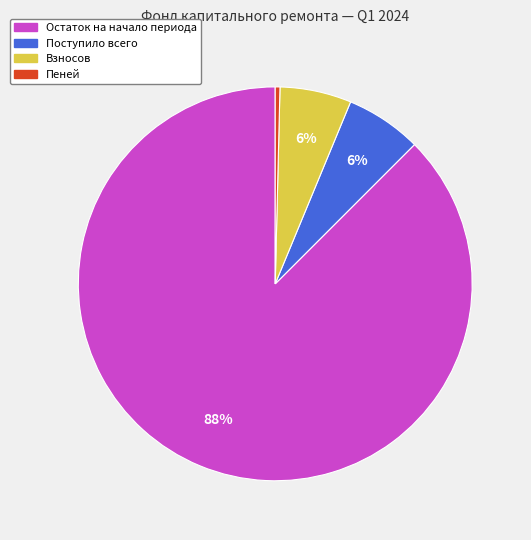

How many slices are in this pie chart?

4